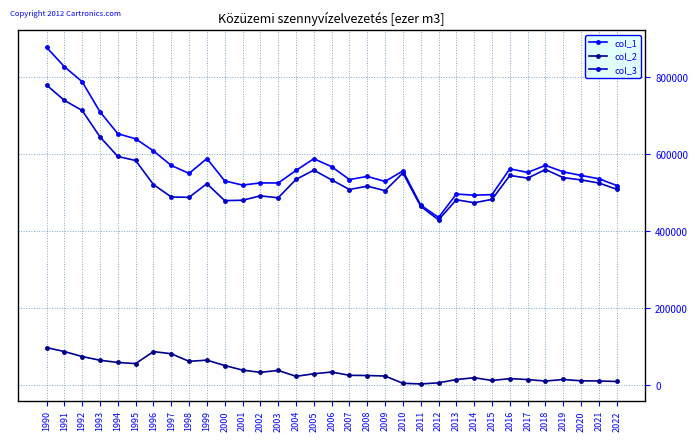

Does the chart have visible grid lines?

Yes